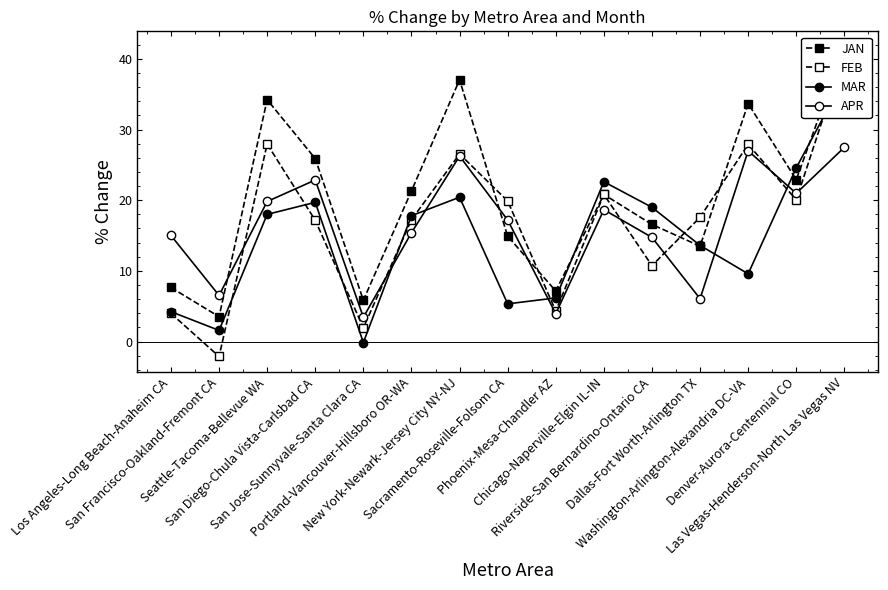

Which has a higher value, Portland-Vancouver-Hillsboro OR-WA or Denver-Aurora-Centennial CO?

Denver-Aurora-Centennial CO